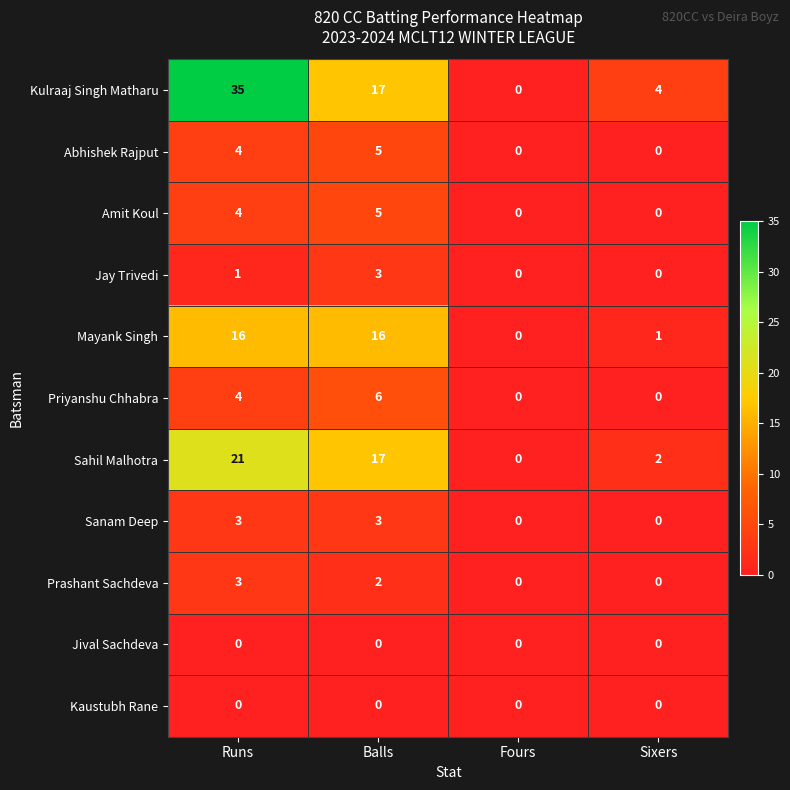

Is it true that Jay Trivedi equals -2 at Sixers?

False